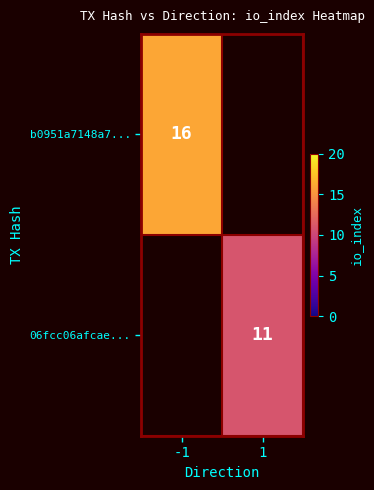

The b0951a7148a7... series shows 16 at -1. True or false?

True